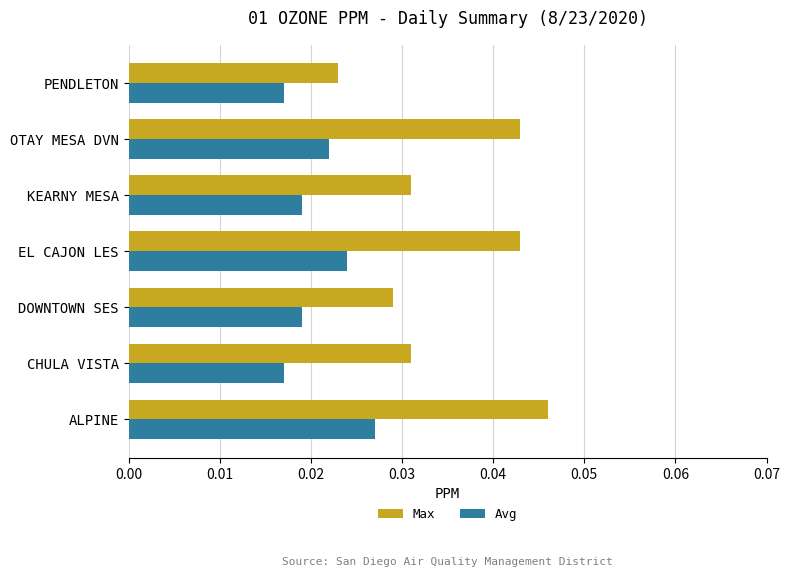

True or false: Max has a value of 0.1 at OTAY MESA DVN.

False